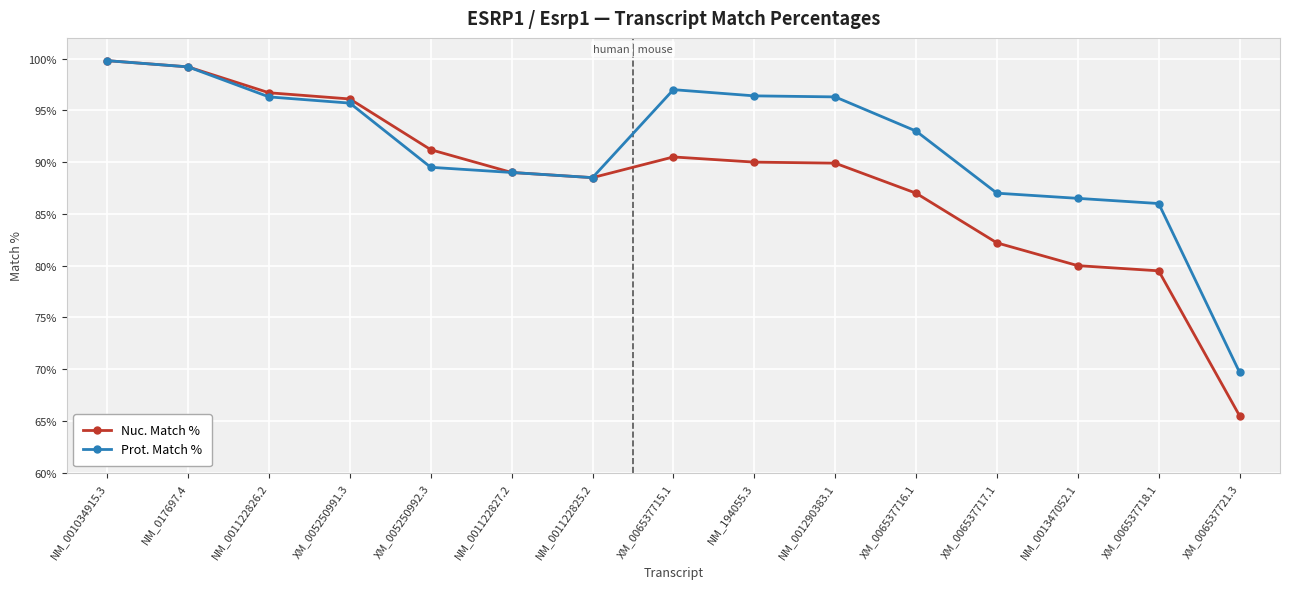

Which series has the largest total across all categories?

Prot. Match %